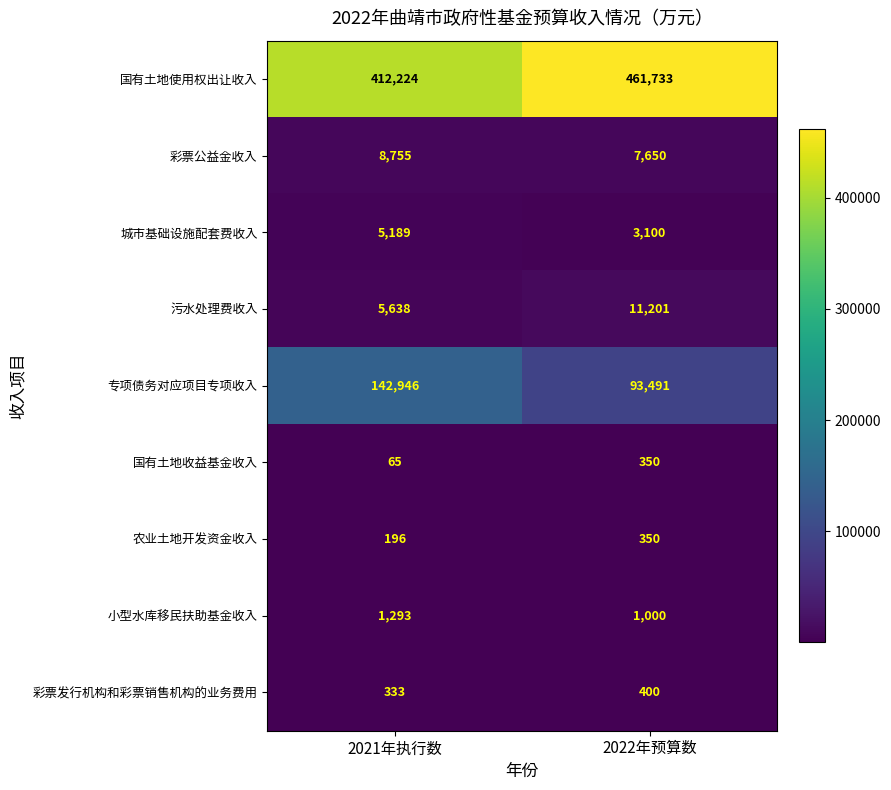

Rank the categories by 国有土地使用权出让收入 value from highest to lowest.

2022年预算数, 2021年执行数